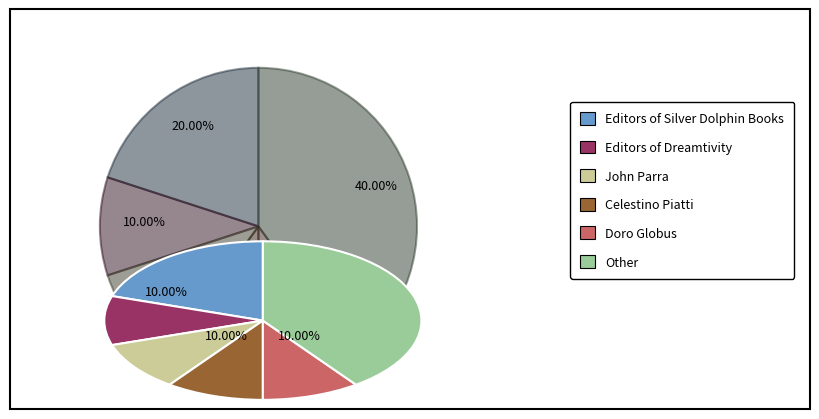

Which has a higher value, Celestino Piatti or Editors of Silver Dolphin Books?

Editors of Silver Dolphin Books